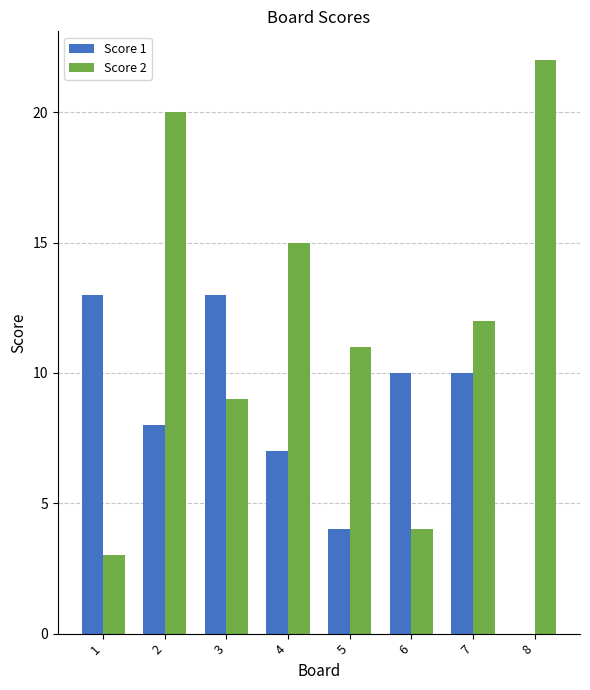

How many categories are shown in the chart?

8